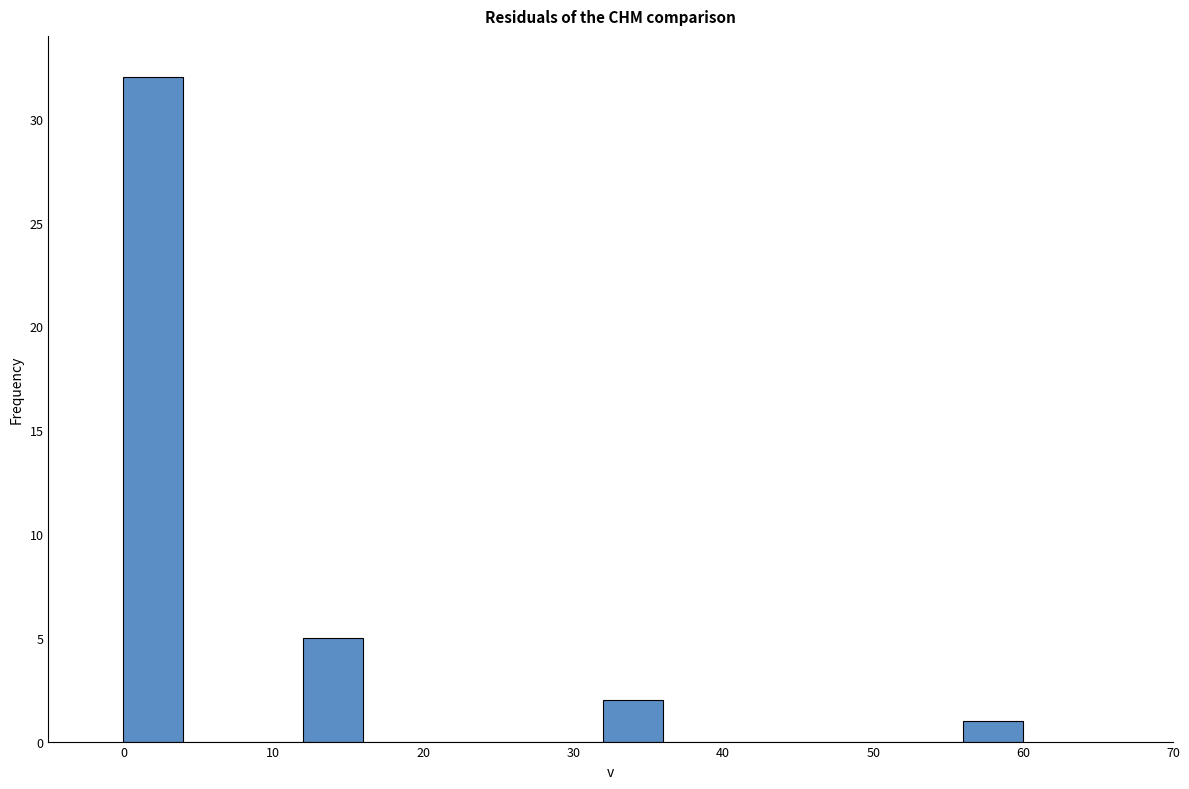

Which range on the x-axis has the tallest bar?

0 to 4